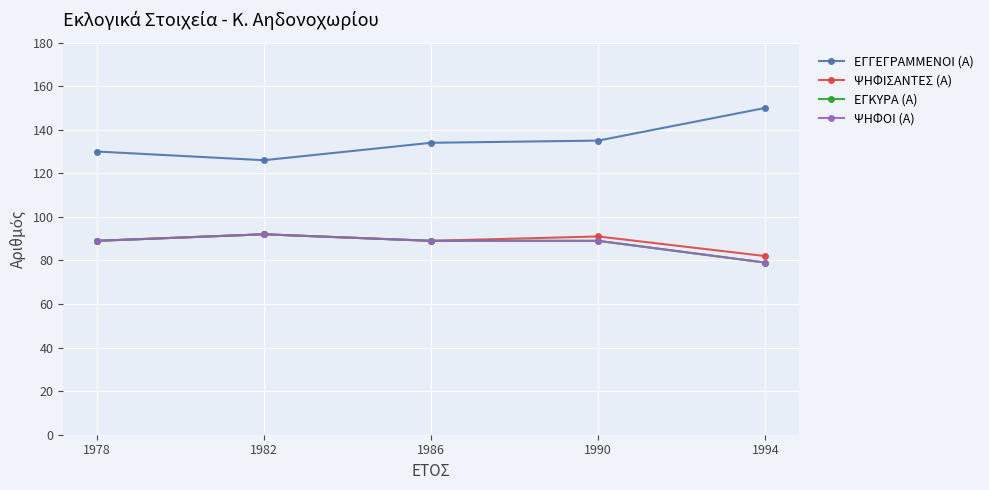

At 1982, list the series in order from largest to smallest.

ΕΓΓΕΓΡΑΜΜΕΝΟΙ (Α), ΨΗΦΙΣΑΝΤΕΣ (Α), ΕΓΚΥΡΑ (Α), ΨΗΦΟΙ (Α)